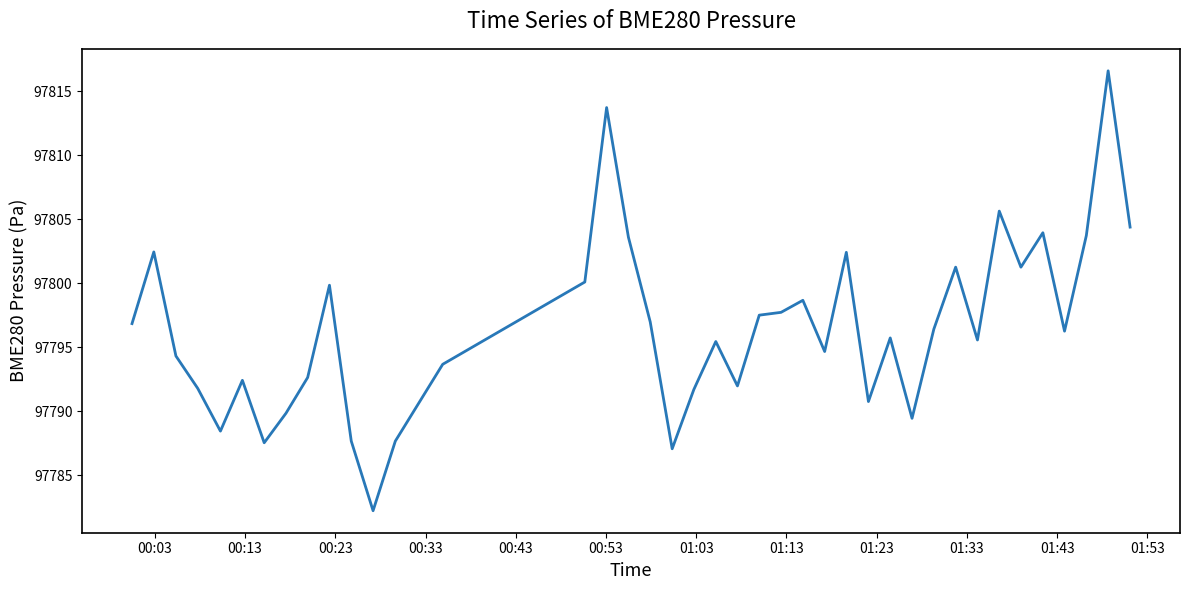

What is the difference between the second highest and second lowest values?

26.7